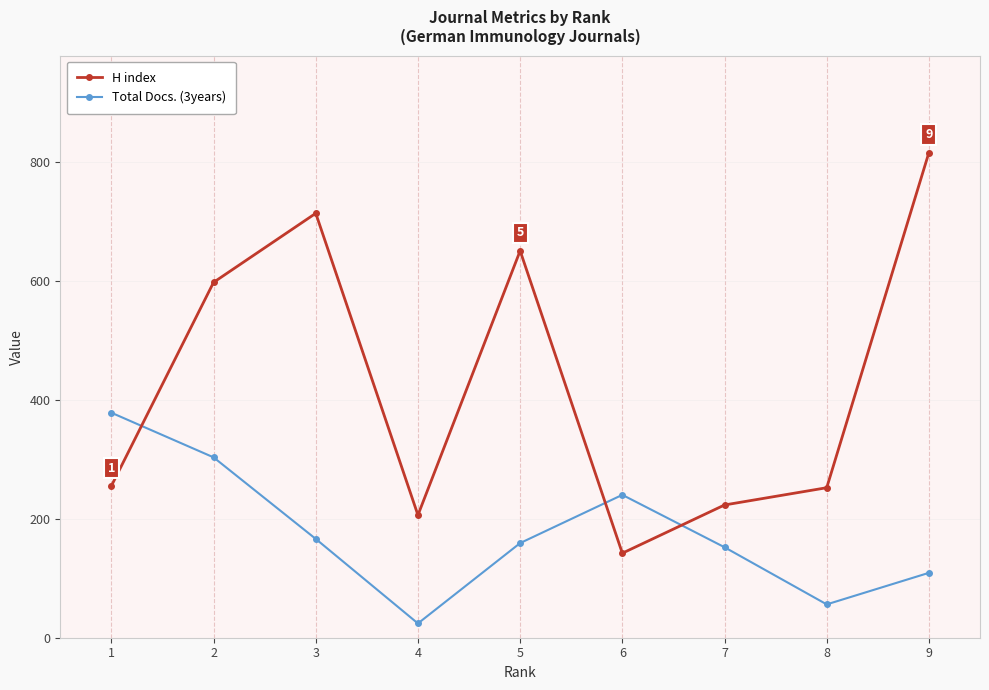

Which series changed the most between 2 and 8?

H index